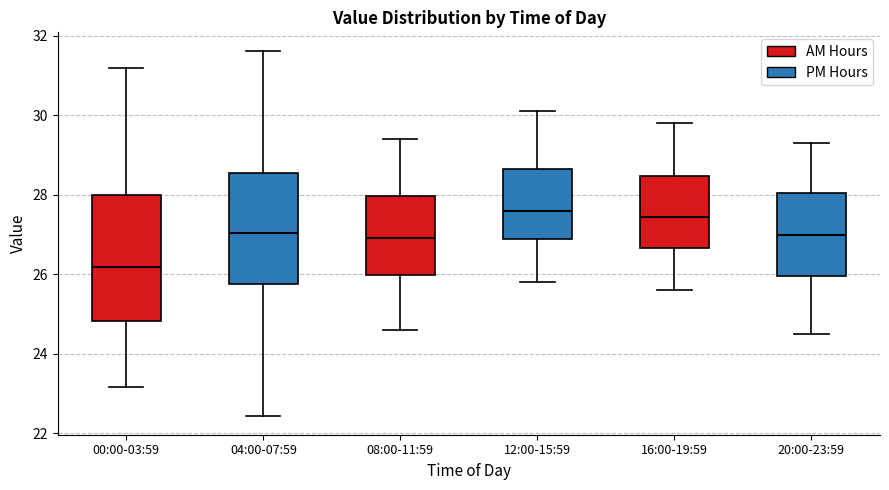

Where does the lower whisker of the box for 04:00-07:59 end on the y-axis? The values are not printed on the chart, so give them approximately, as read against the axis.

22.4